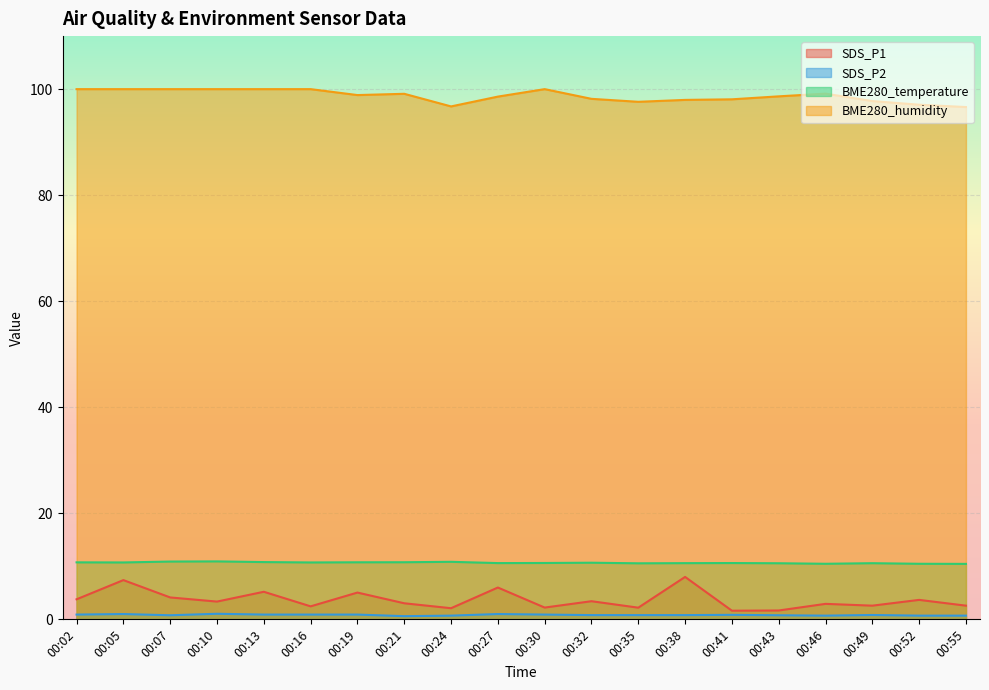

Which series has the largest total across all categories?

BME280_humidity